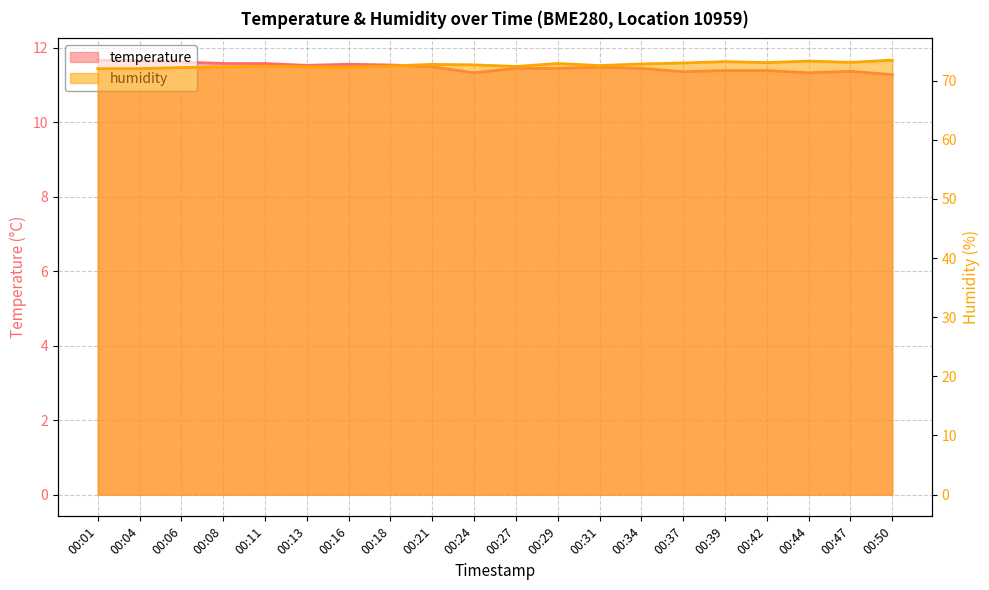

What is the average value of the temperature series?

11.5